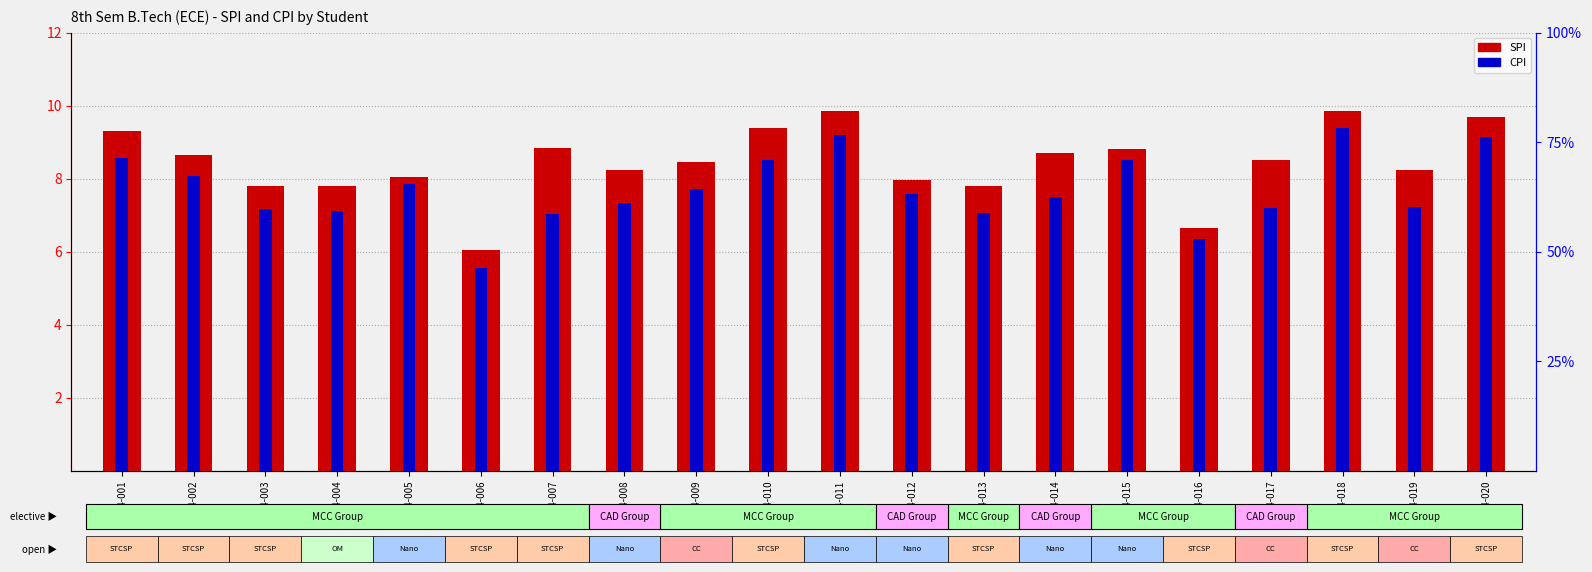

What is the maximum value for CPI?

9.4